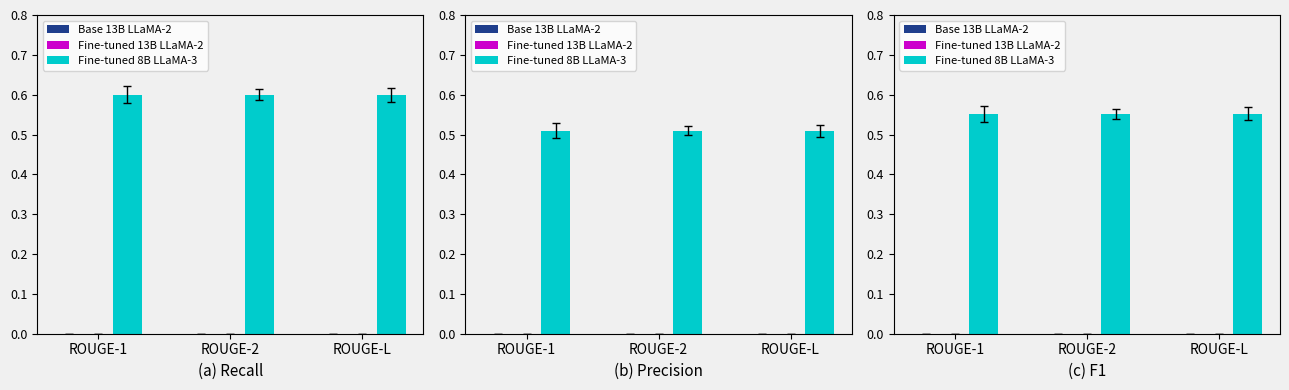

At ROUGE-2, list the series in order from largest to smallest.

Fine-tuned 8B LLaMA-3, Base 13B LLaMA-2, Fine-tuned 13B LLaMA-2